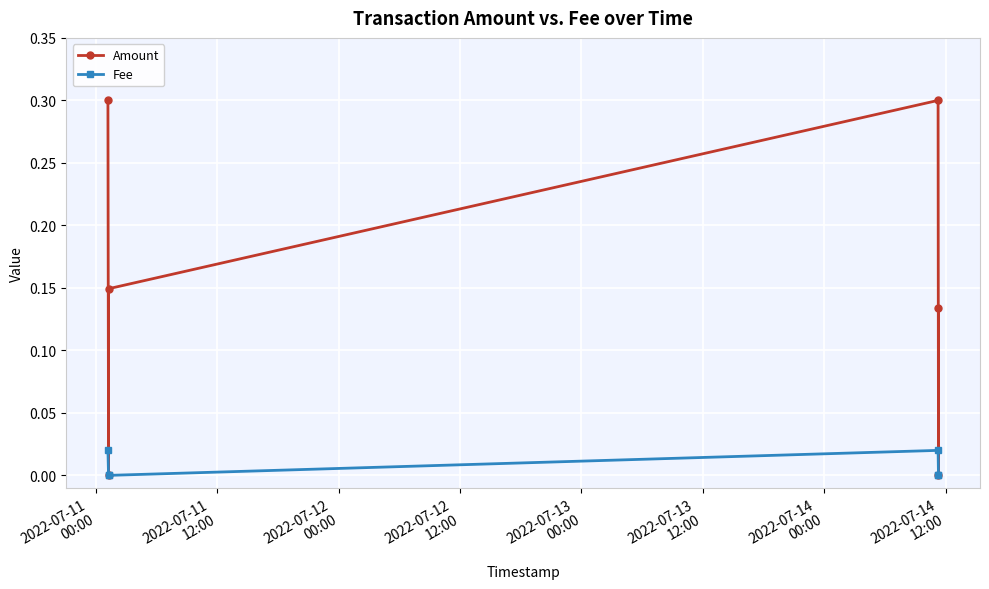

The Amount series shows 0.1 at 2022-07-13
12:00. True or false?

False